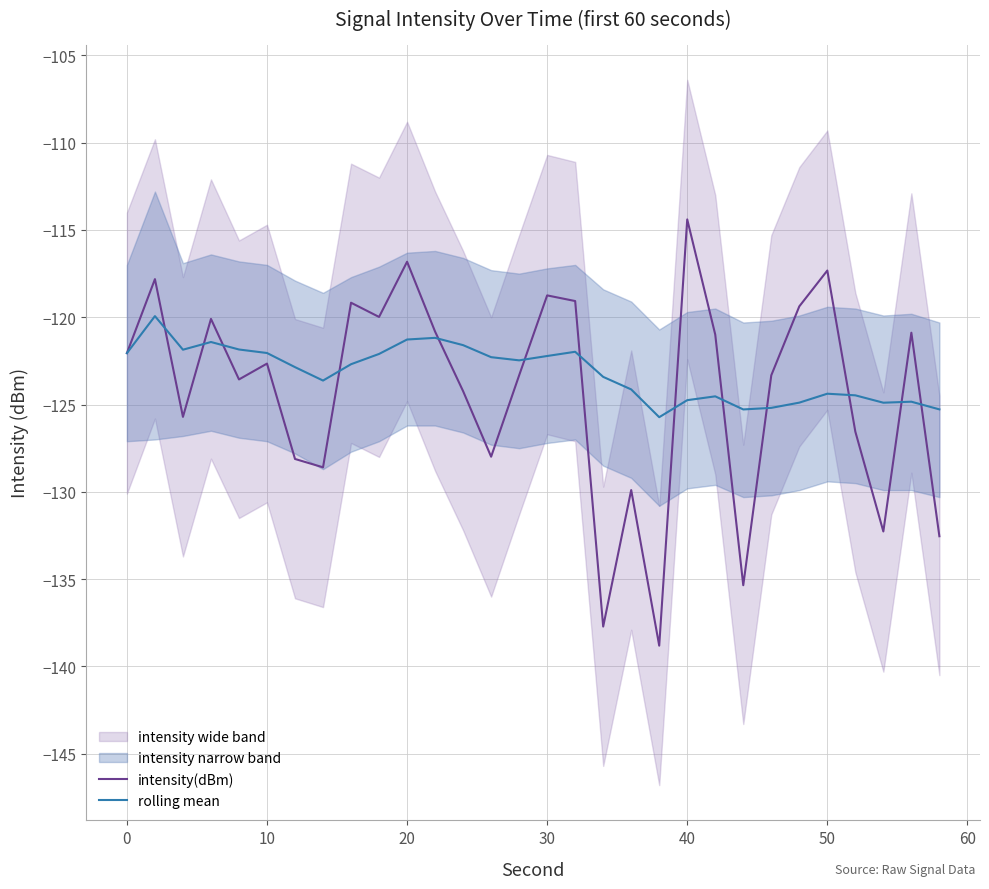

At 10, list the series in order from smallest to largest.

intensity(dBm), rolling mean